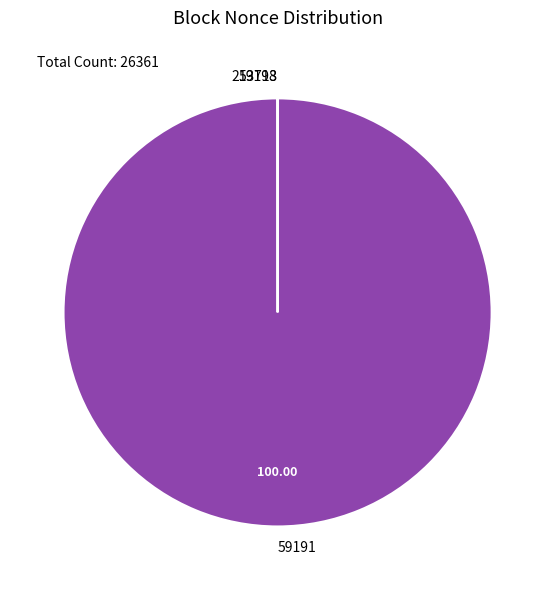

Does any single category account for the majority?

Yes